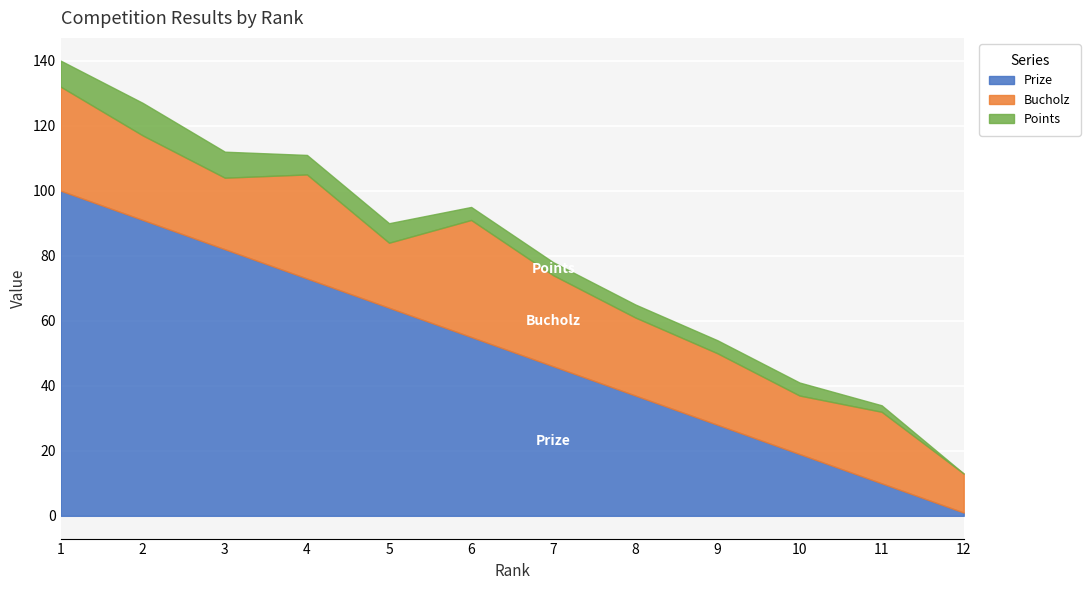

True or false: Bucholz has a value of 6 at 2.

False